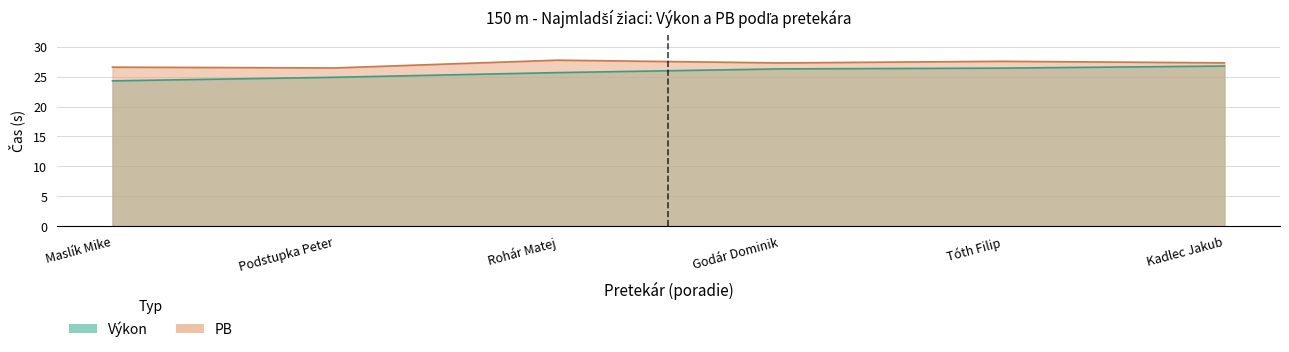

Reading left to right, extract all data points from this chart.

Výkon: 24.3	24.9	25.7	26.3	26.4	26.8
PB: 26.6	26.4	27.8	27.3	27.6	27.3